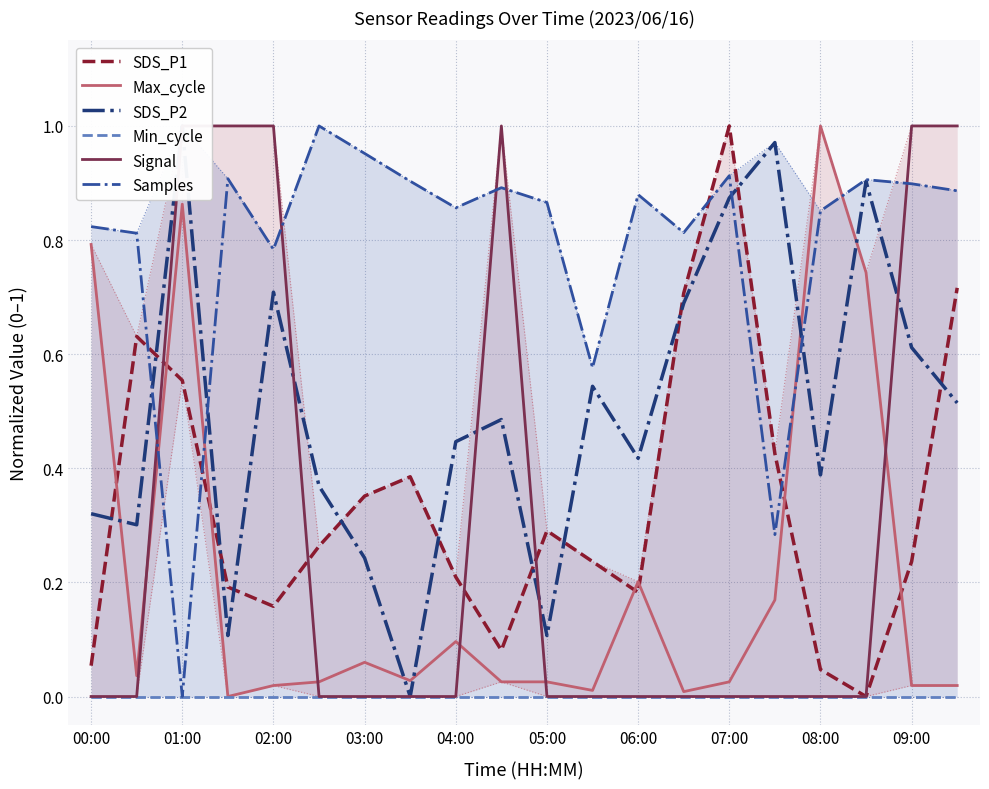

Is the value of SDS_P1 at 00:00 greater than the value of Max_cycle at 02:00?

Yes